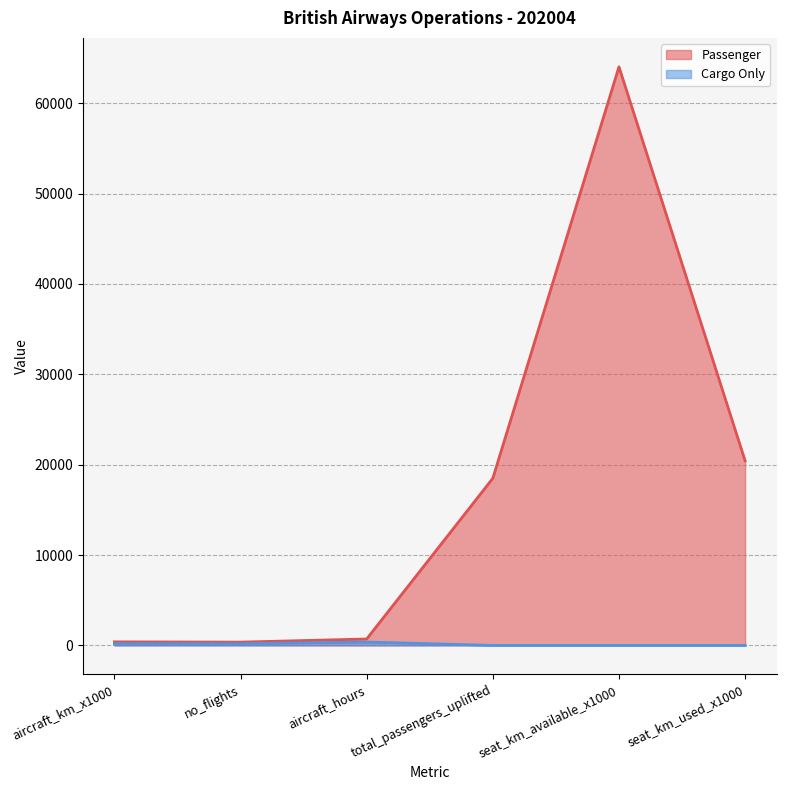

Rank the series at total_passengers_uplifted from lowest to highest value.

Cargo Only, Passenger